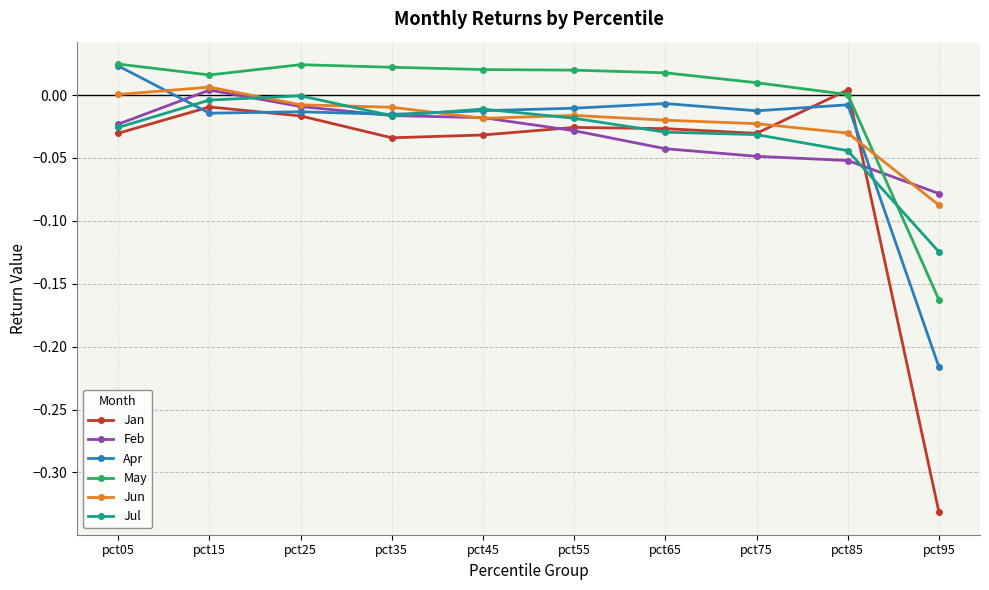

How many lines are shown in the chart?

6